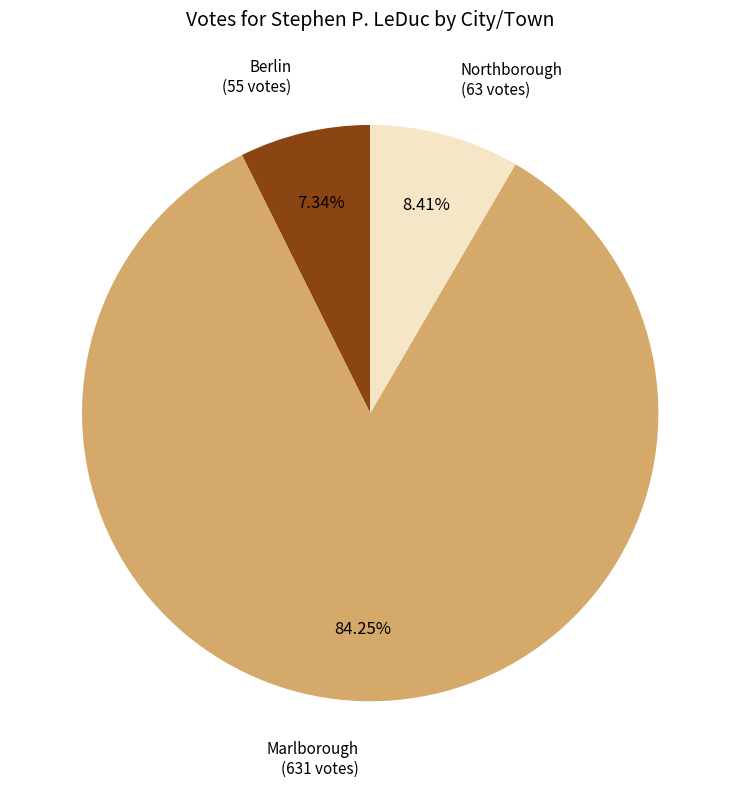

Count the number of slices in the pie.

3